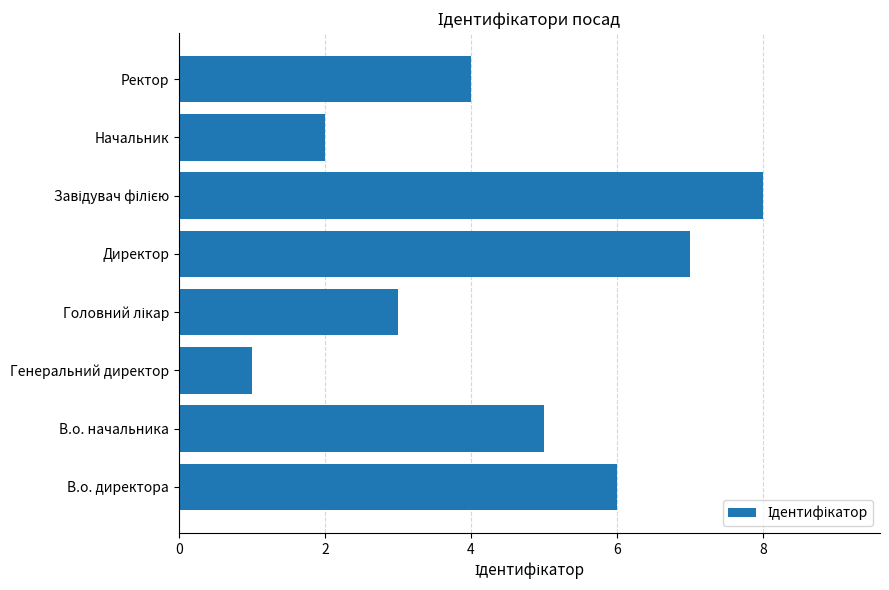

What is the maximum value shown in the chart?

8